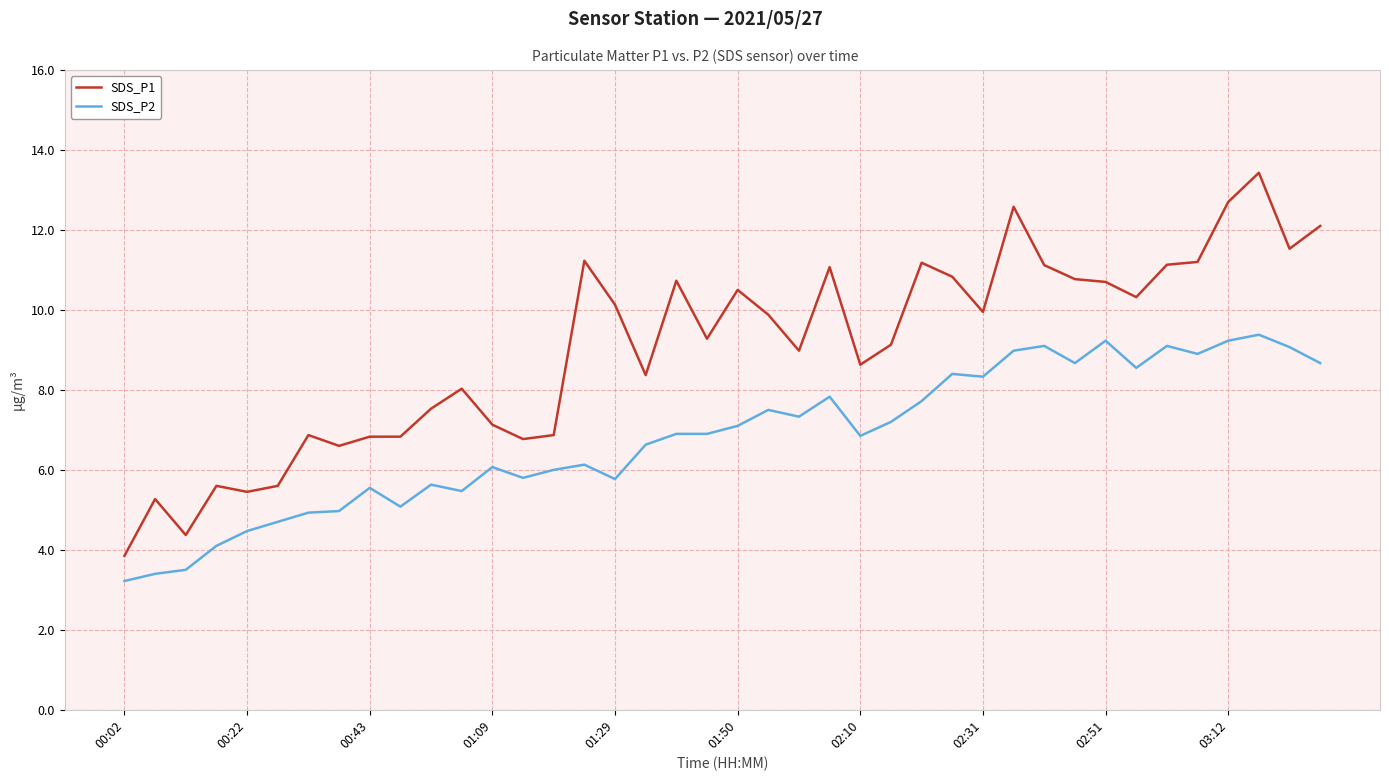

Which series has the largest total across all categories?

SDS_P1